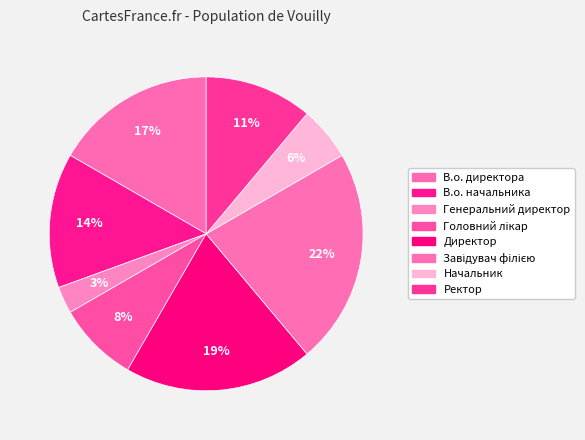

How many slices are in this pie chart?

8